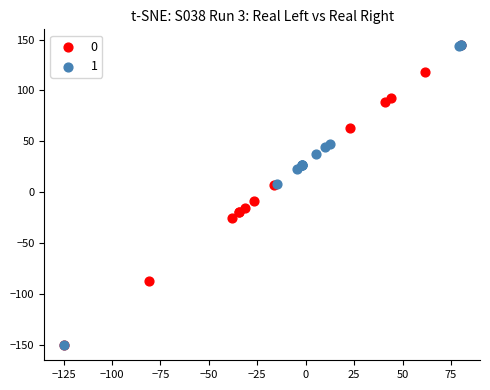

What are all the series names shown in the legend?

0, 1